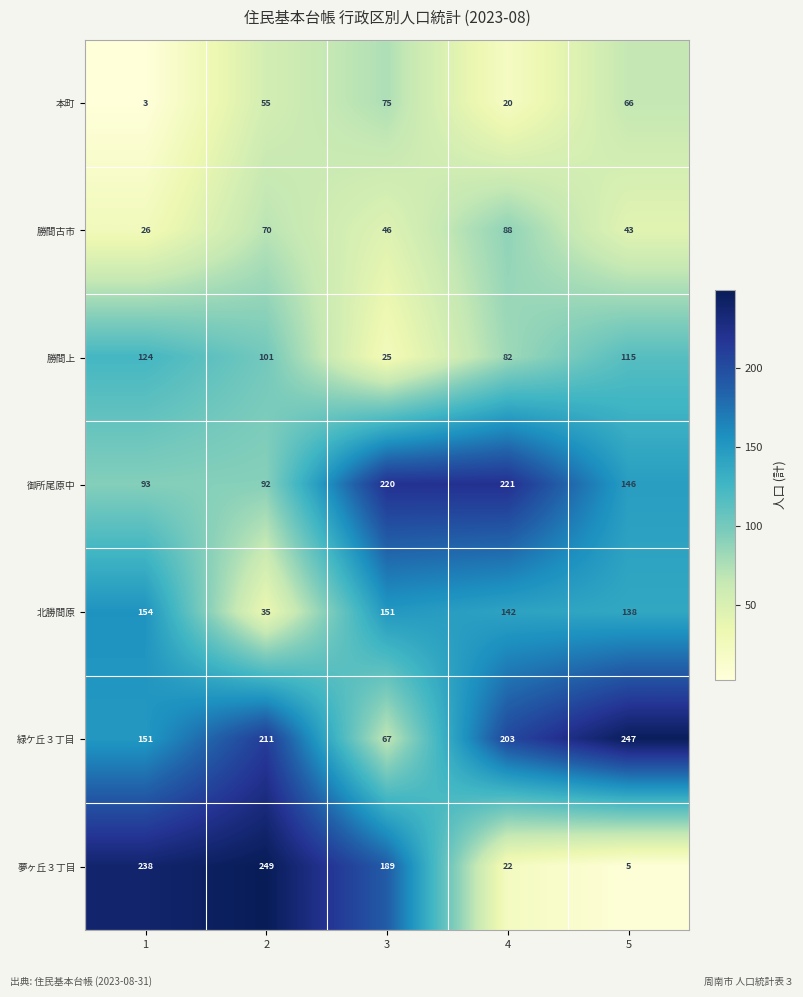

Which series changed the most between 1 and 4?

夢ヶ丘３丁目